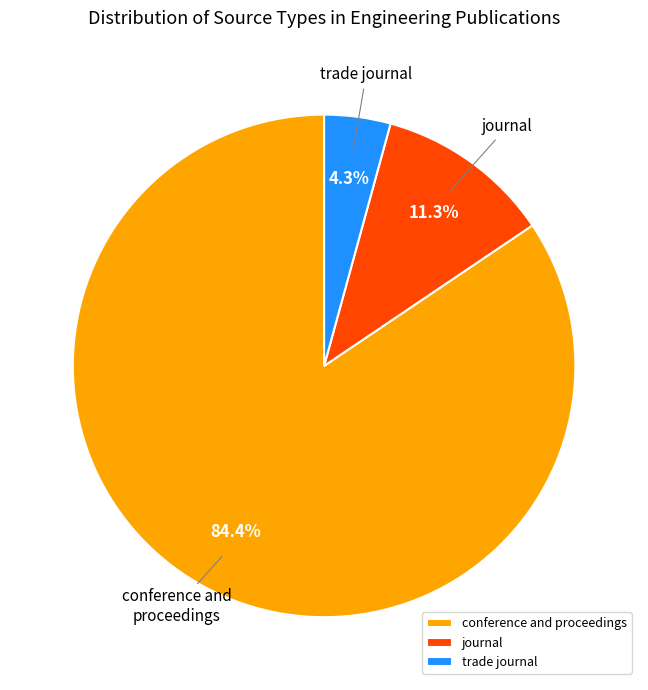

Do journal and trade journal together represent more than half of the pie?

No